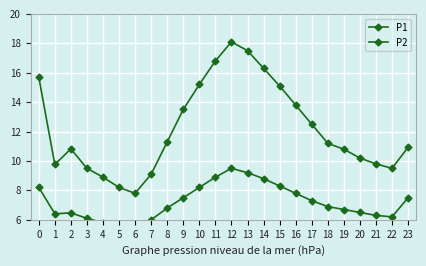

What is the total value across all series at 16?

21.6